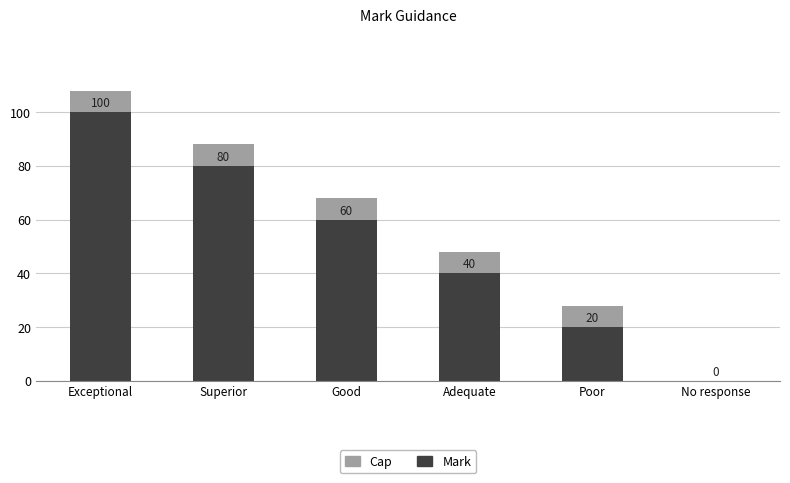

Reading left to right, list the values for the Mark series.

Exceptional=100	Superior=80	Good=60	Adequate=40	Poor=20	No response=0